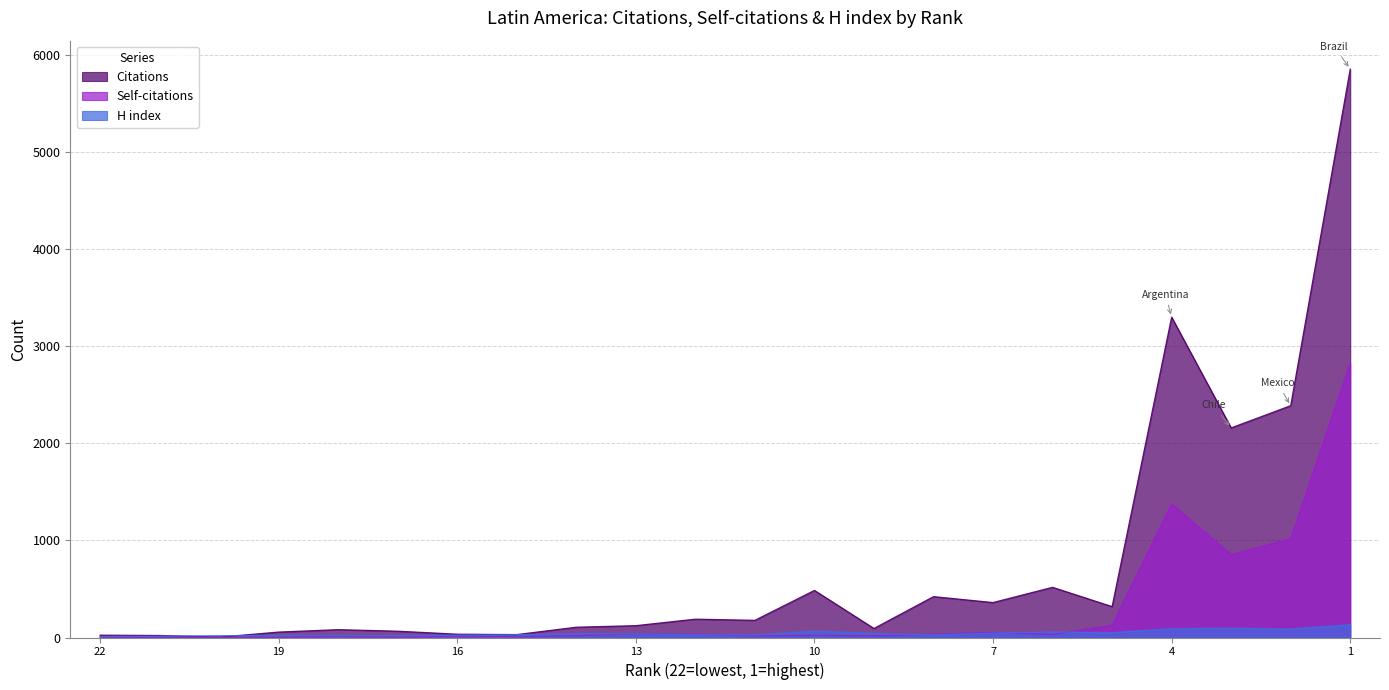

The H index series shows 97 at 3. True or false?

True